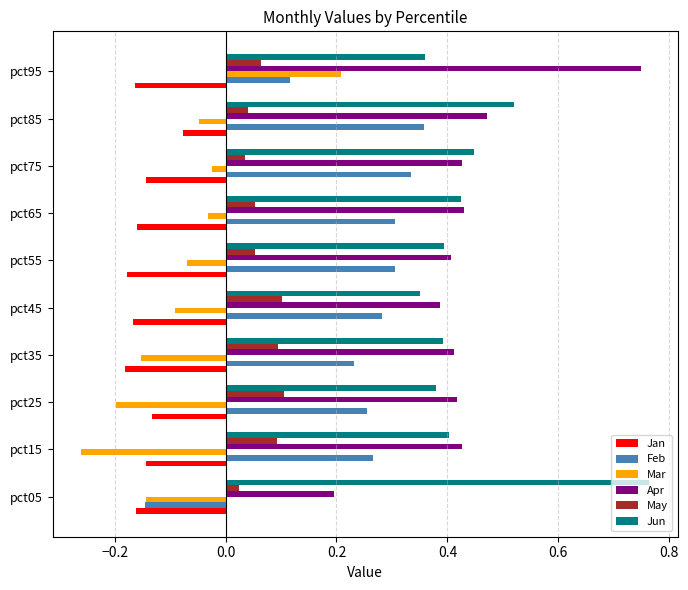

What is the spread (max minus min) of values at pct05?

0.9